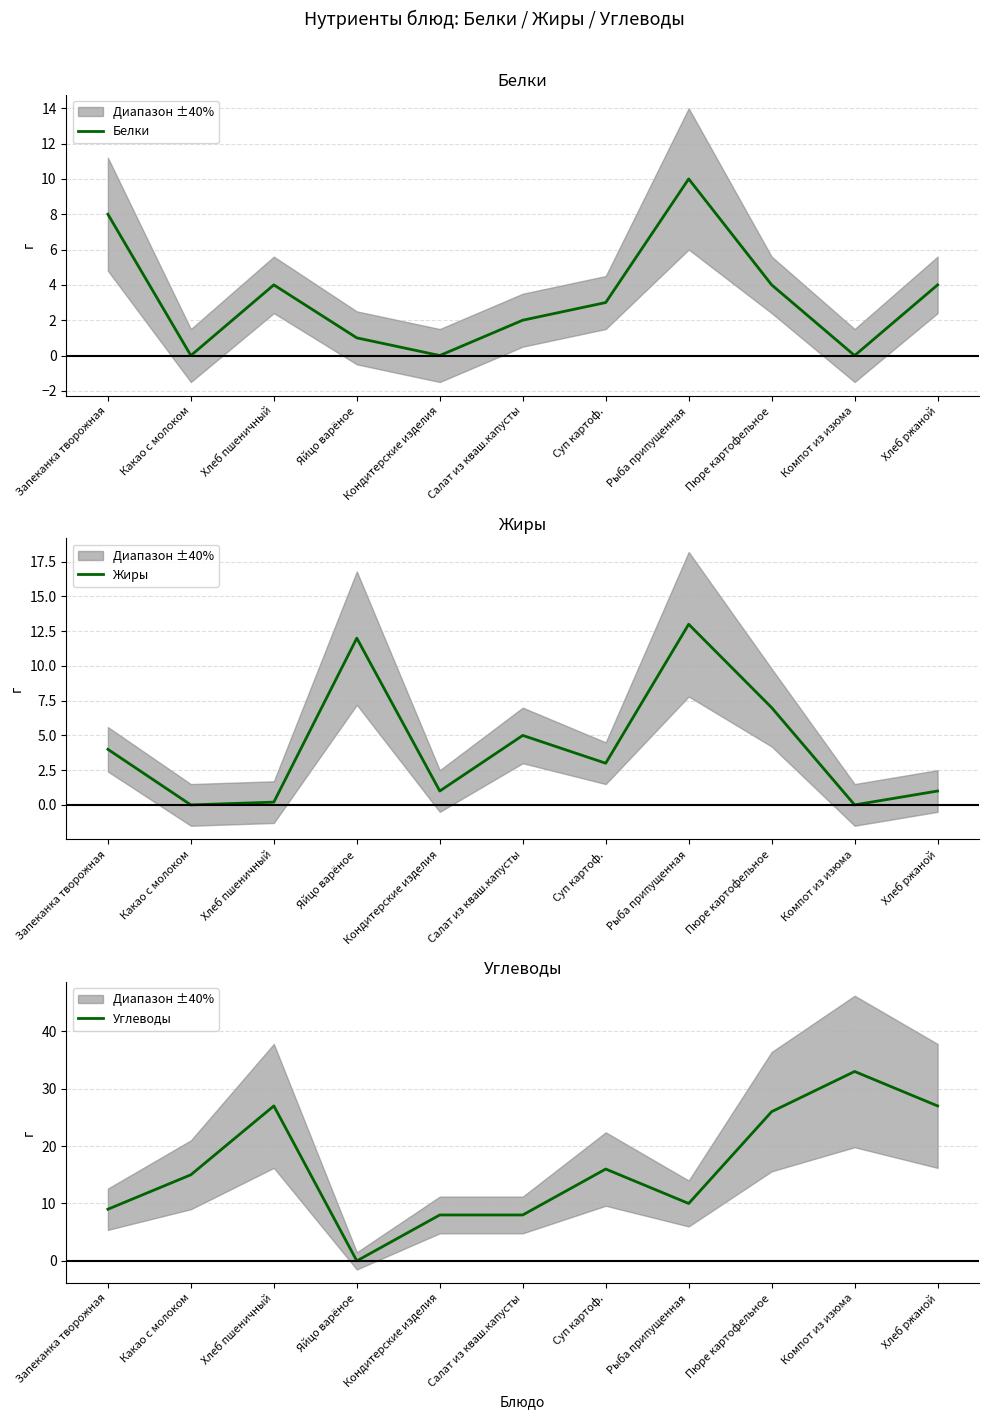

At how many categories does at least one series exceed 25?

4